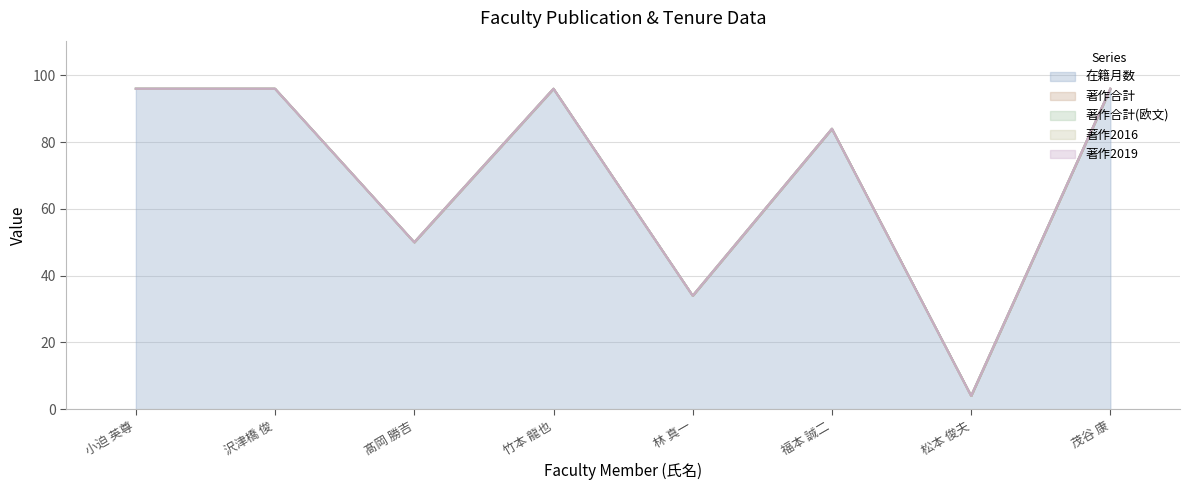

Reading right to left, transcribe all the data shown in this chart.

在籍月数: 茂谷 康=96	松本 俊夫=4	福本 誠二=84	林 真一=34	竹本 龍也=96	髙岡 勝吉=50	沢津橋 俊=96	小迫 英尊=96
著作合計: 茂谷 康=0	松本 俊夫=0	福本 誠二=0	林 真一=0	竹本 龍也=0	髙岡 勝吉=0	沢津橋 俊=0	小迫 英尊=0
著作合計(欧文): 茂谷 康=0	松本 俊夫=0	福本 誠二=0	林 真一=0	竹本 龍也=0	髙岡 勝吉=0	沢津橋 俊=0	小迫 英尊=0
著作2016: 茂谷 康=0	松本 俊夫=0	福本 誠二=0	林 真一=0	竹本 龍也=0	髙岡 勝吉=0	沢津橋 俊=0	小迫 英尊=0
著作2019: 茂谷 康=0	松本 俊夫=0	福本 誠二=0	林 真一=0	竹本 龍也=0	髙岡 勝吉=0	沢津橋 俊=0	小迫 英尊=0